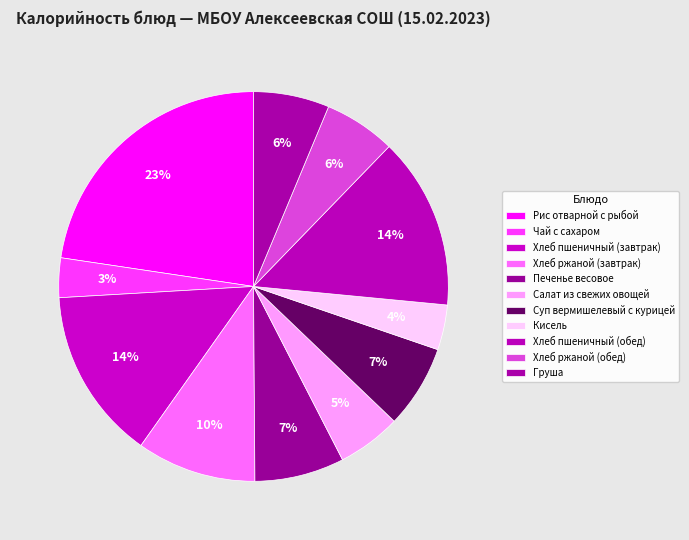

Rank the categories by value from highest to lowest.

Рис отварной с рыбой, Хлеб пшеничный (завтрак), Хлеб пшеничный (обед), Хлеб ржаной (завтрак), Печенье весовое, Суп вермишелевый с курицей, Груша, Хлеб ржаной (обед), Салат из свежих овощей, Кисель, Чай с сахаром